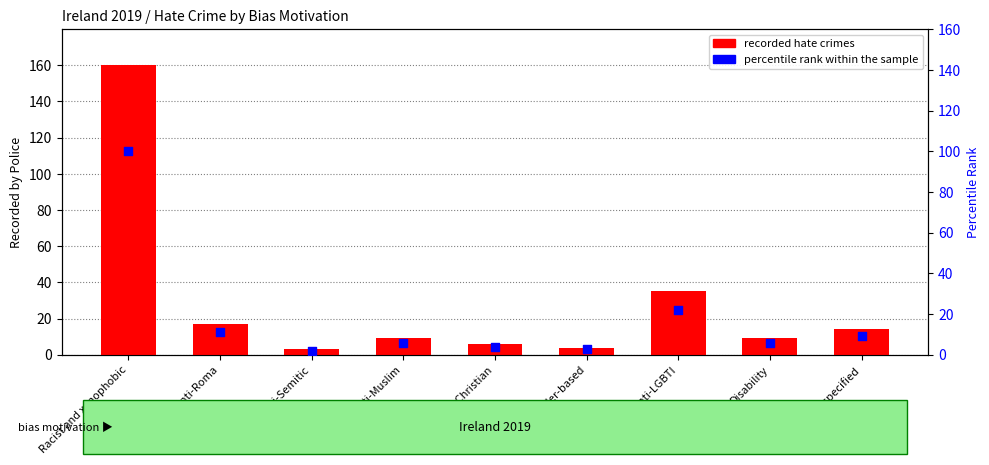

Is the value of percentile rank within the sample at Anti-Muslim greater than the value of recorded hate crimes at Disability?

No